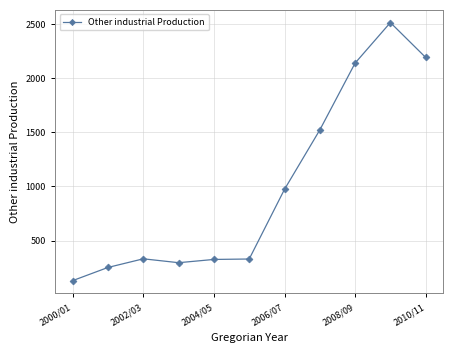

How many lines are shown in the chart?

1